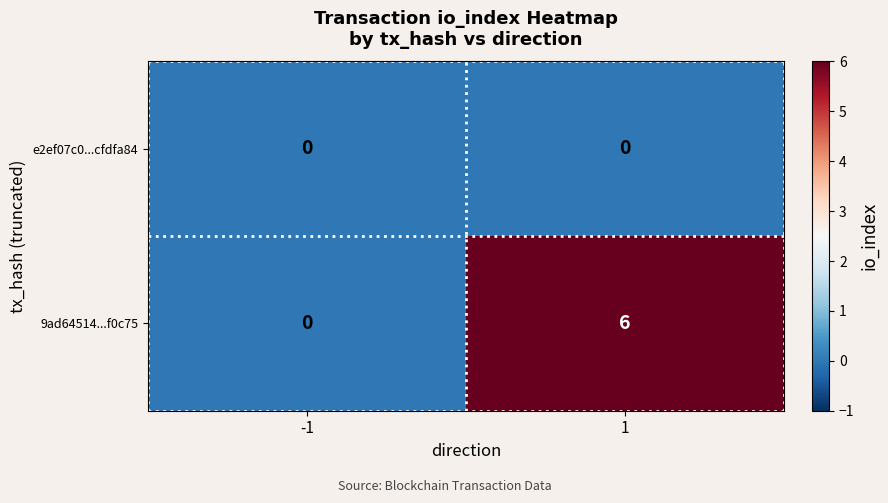

Is it true that 9ad64514...f0c75 equals 10 at 1?

False